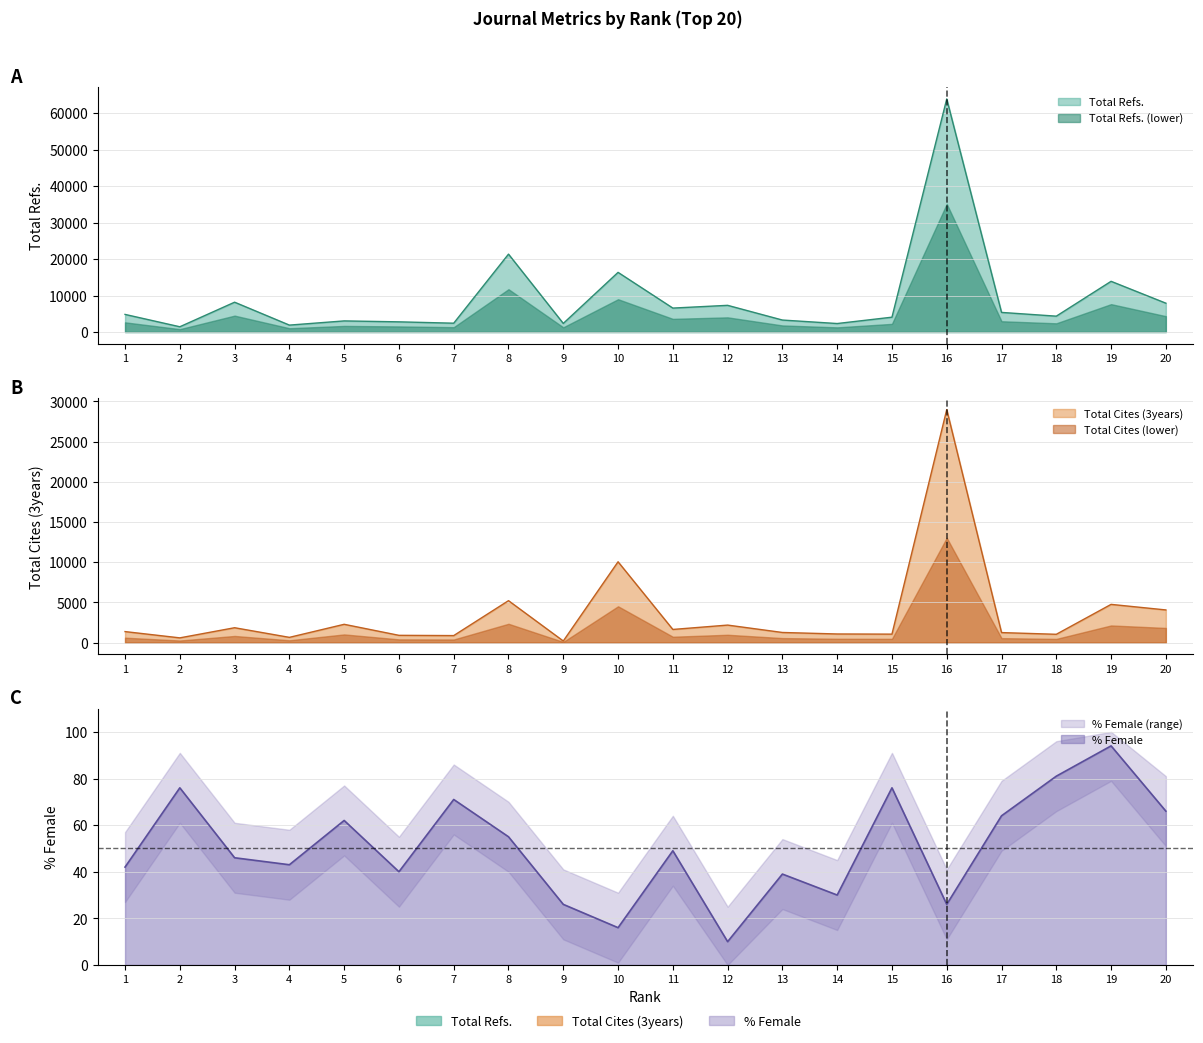

The value of %Female at 19 is 153. True or false?

False